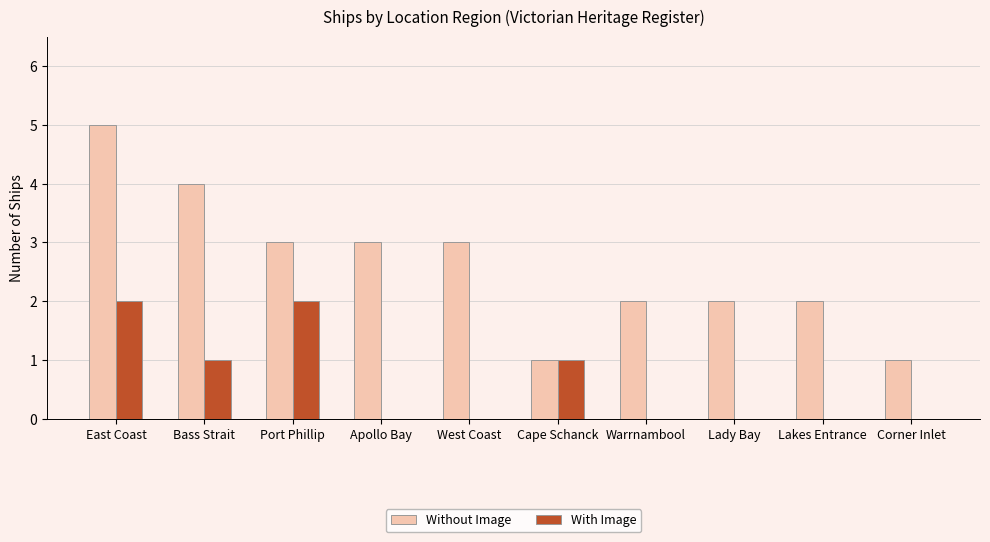

The value of With Image at West Coast is 0. True or false?

True